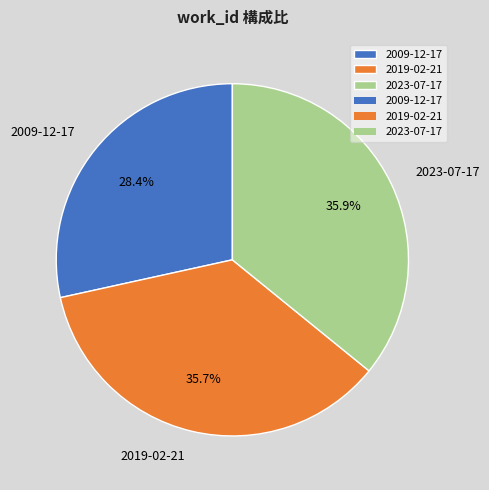

How many segments does this pie chart have?

3